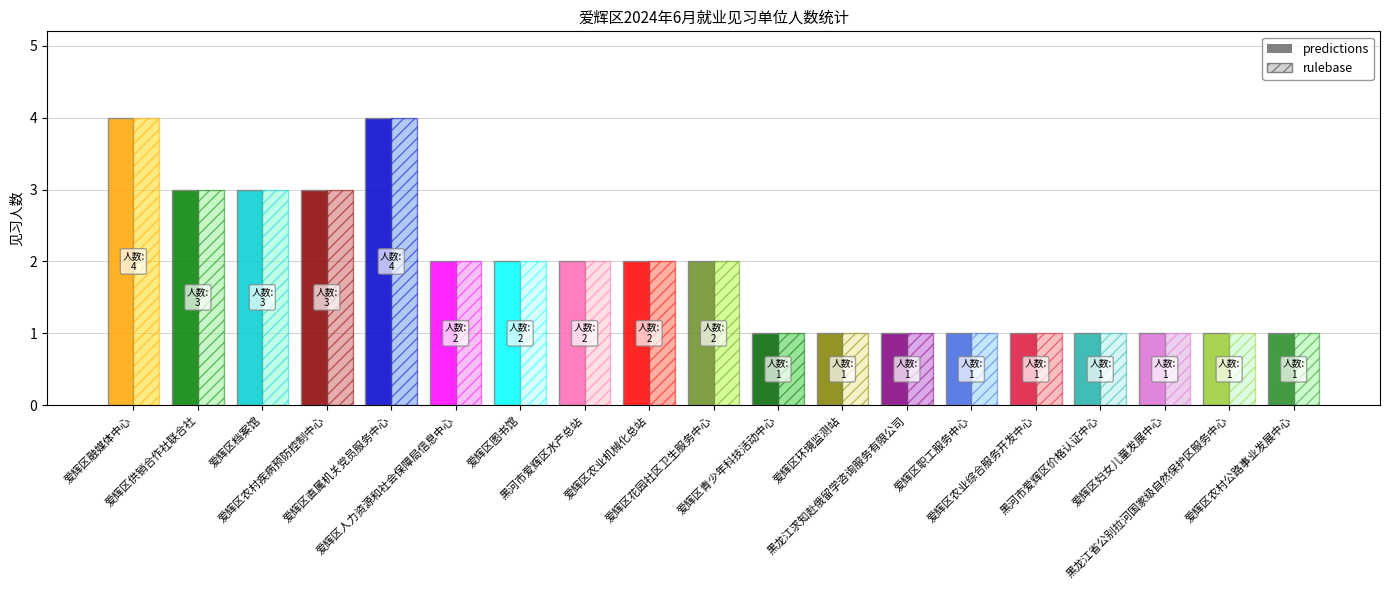

Rank the categories by value from highest to lowest.

爱辉区融媒体中心, 爱辉区直属机关党员服务中心, 爱辉区供销合作社联合社, 爱辉区档案馆, 爱辉区农村疾病预防控制中心, 爱辉区人力资源和社会保障局信息中心, 爱辉区图书馆, 黑河市爱辉区水产总站, 爱辉区农业机械化总站, 爱辉区花园社区卫生服务中心, 爱辉区青少年科技活动中心, 爱辉区环境监测站, 黑龙江求知赴俄留学咨询服务有限公司, 爱辉区职工服务中心, 爱辉区农业综合服务开发中心, 黑河市爱辉区价格认证中心, 爱辉区妇女儿童发展中心, 黑龙江省公别拉河国家级自然保护区服务中心, 爱辉区农村公路事业发展中心